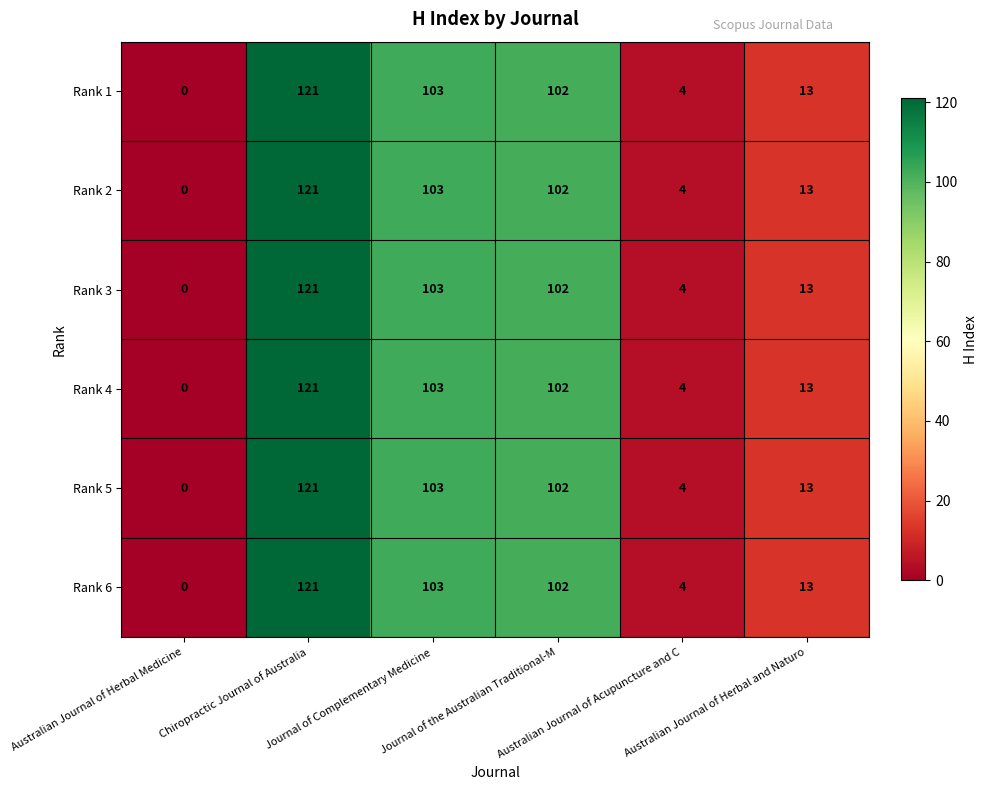

What is the average value of the Rank 1 series?

57